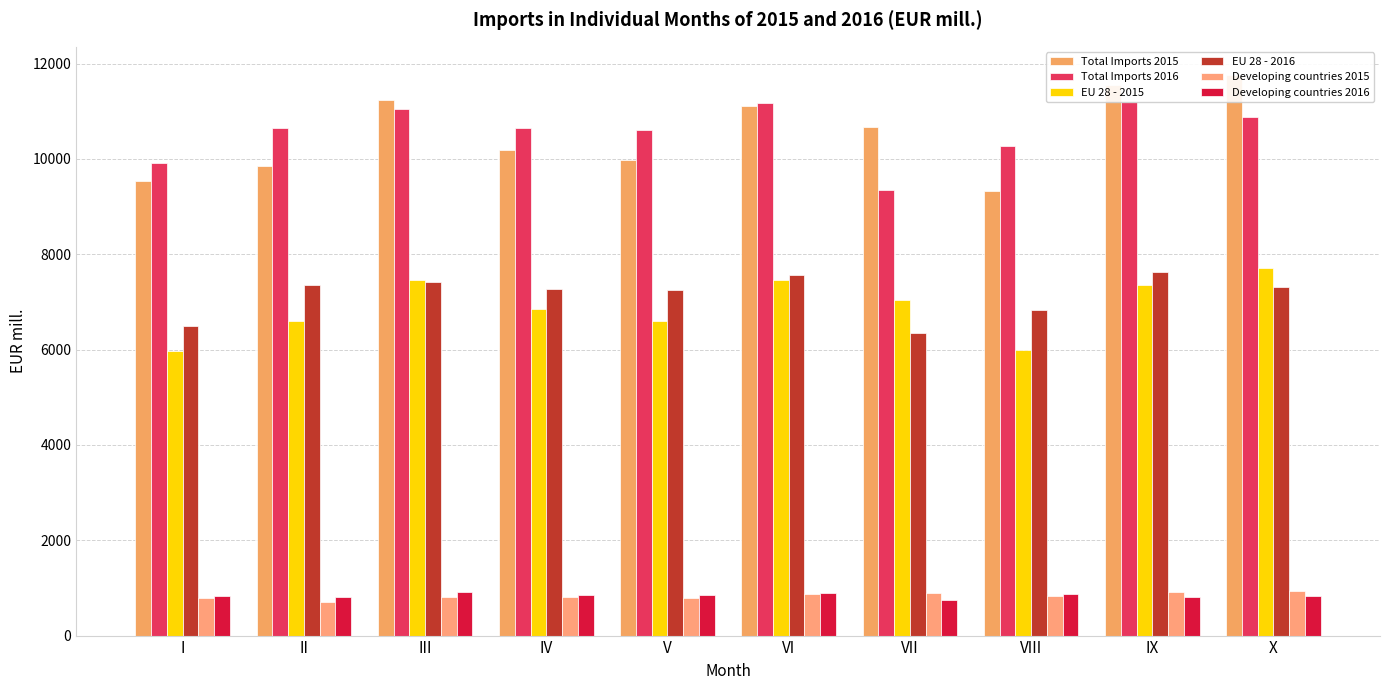

At which category is the sum across all series the highest?

IX